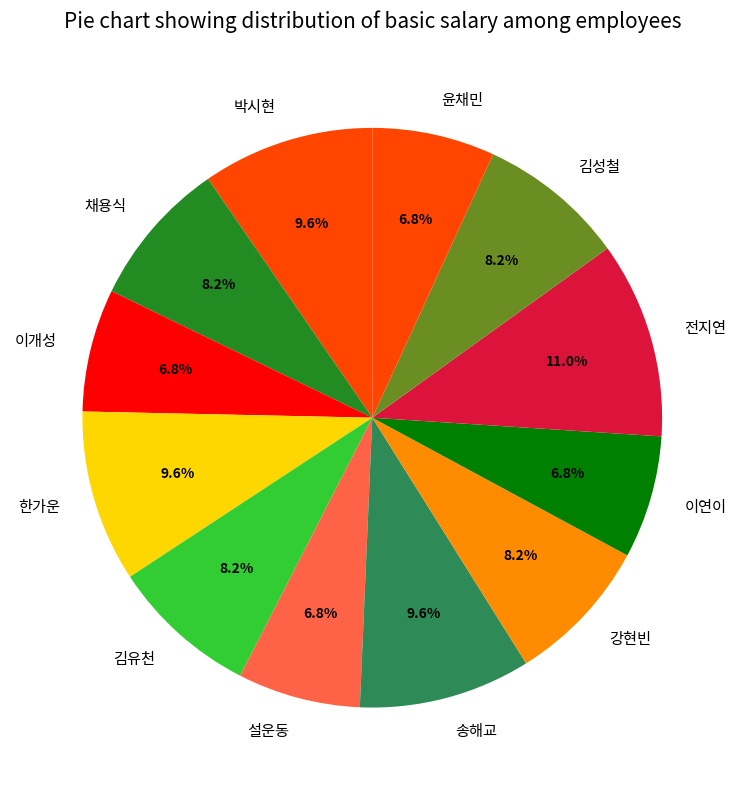

What percentage is the 김성철 slice, to the nearest percent?

8%